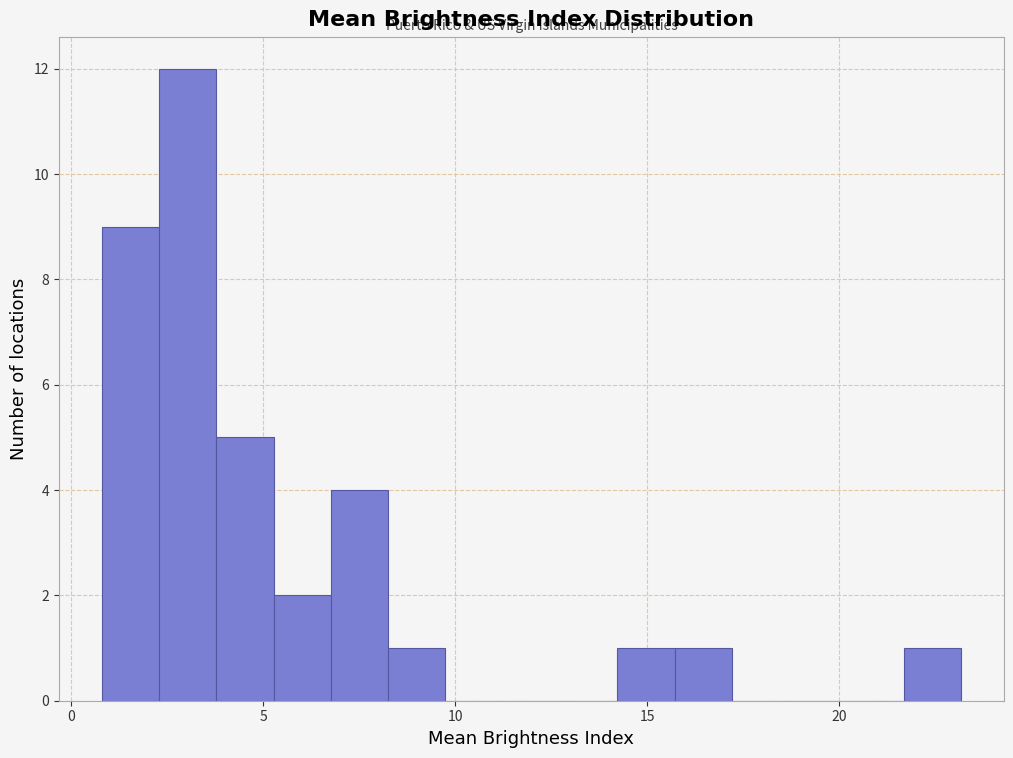

Around what value on the x-axis is the tallest bar? Give the approximate position of its centre, as read against the axis.

3.0